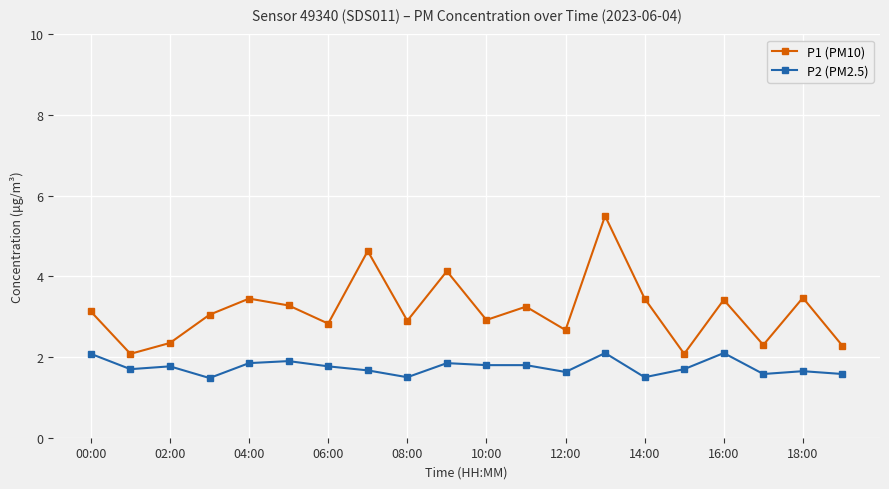

Which series has the largest total across all categories?

P1 (PM10)